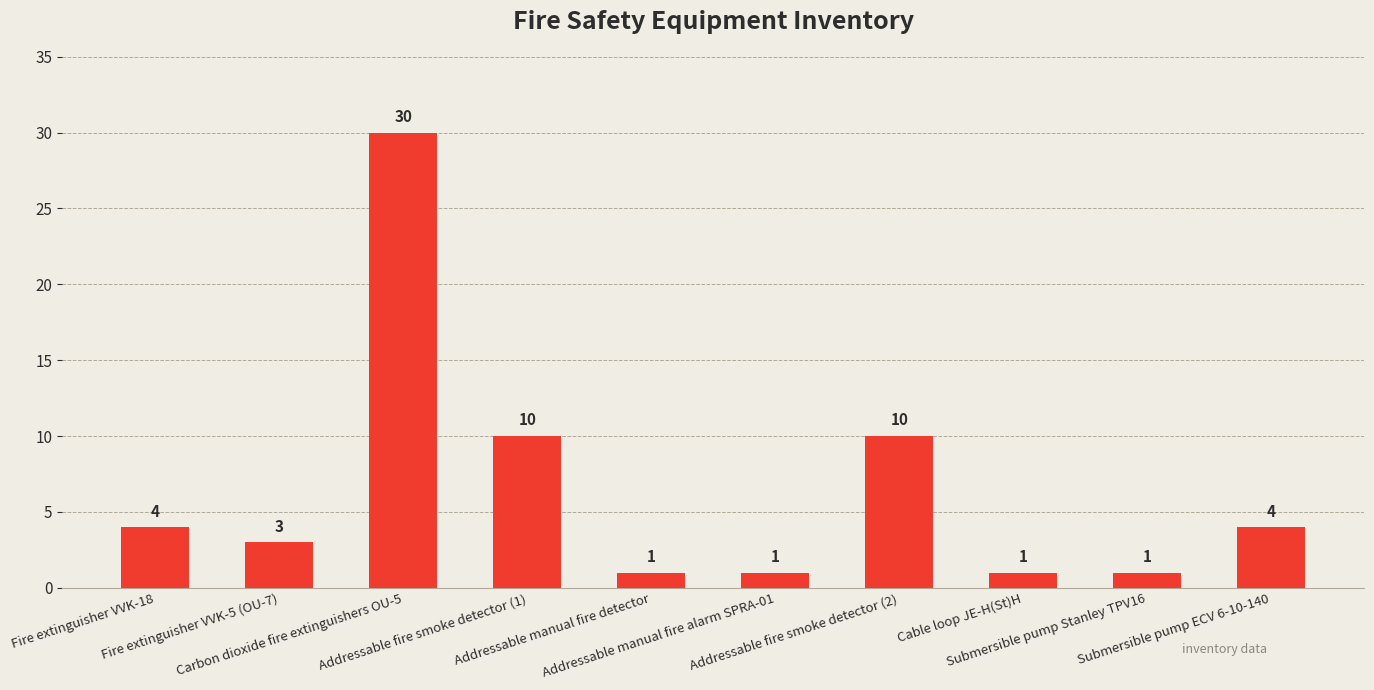

What is the difference between the second highest and second lowest values?

9